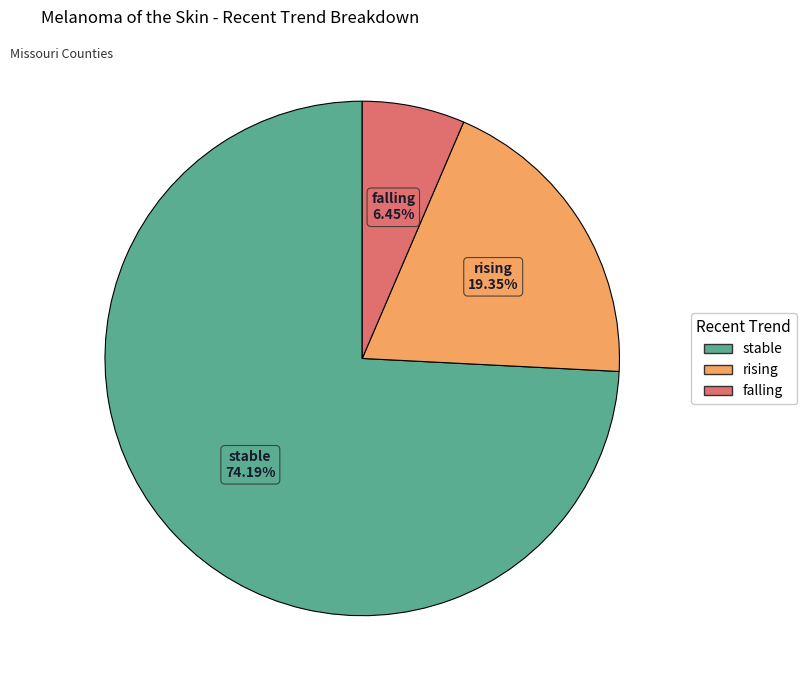

Do rising and falling together represent more than half of the pie?

No